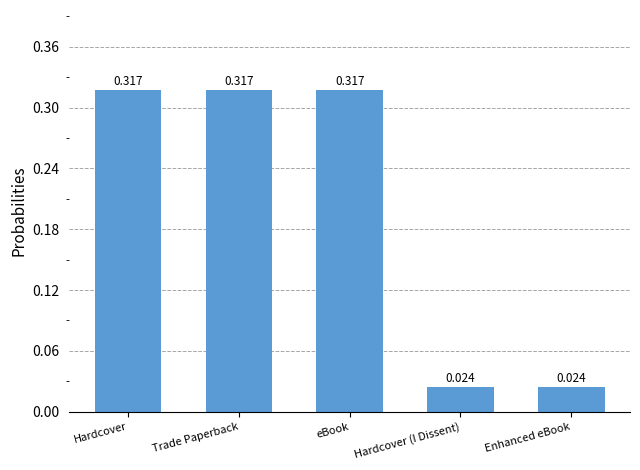

What is the label of the 2nd bar from the left?

Trade Paperback